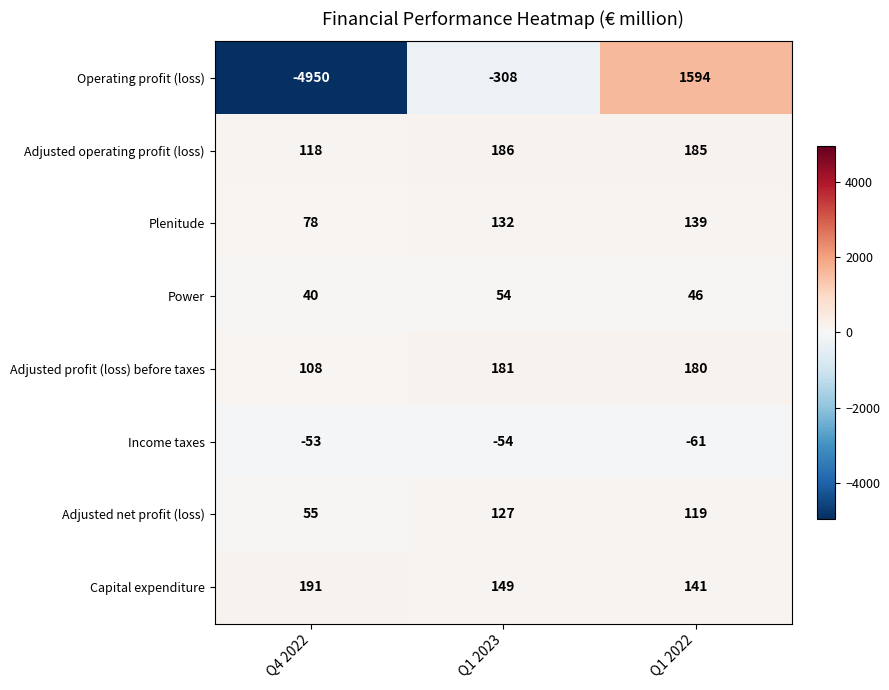

Is the value of Plenitude at Q4 2022 greater than the value of Income taxes at Q1 2022?

Yes